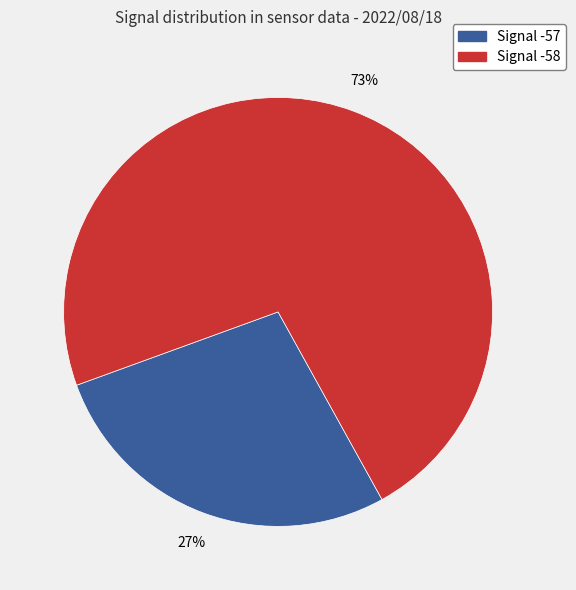

Is there any slice that represents more than half of the pie?

Yes